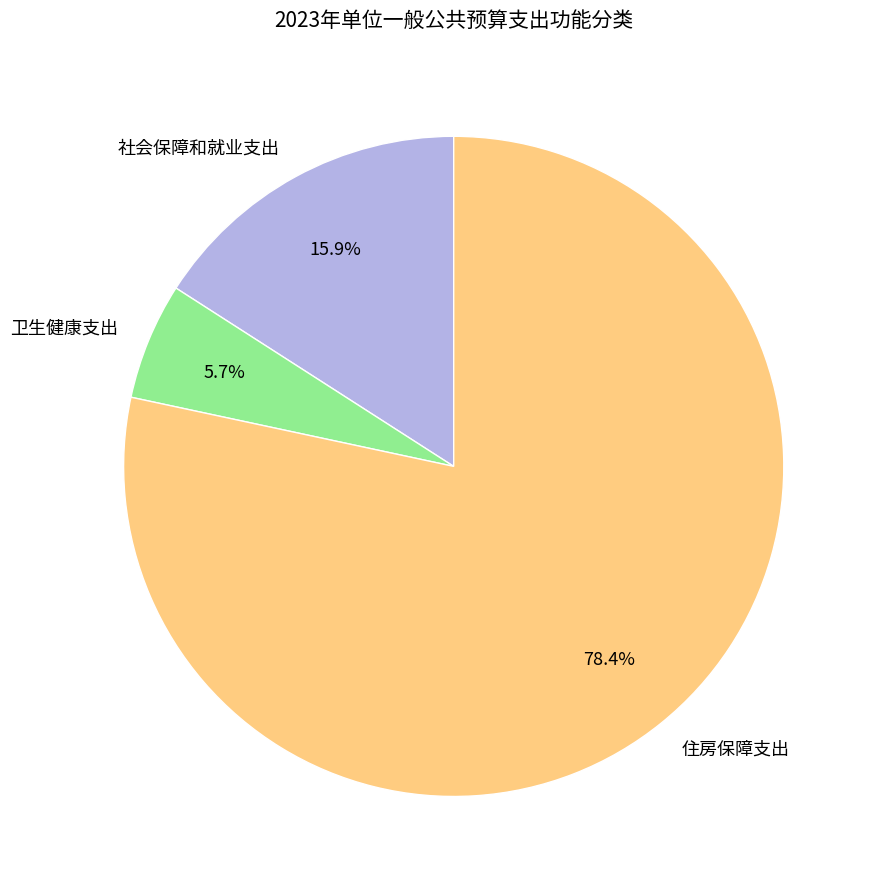

Is there a majority slice in this chart?

Yes